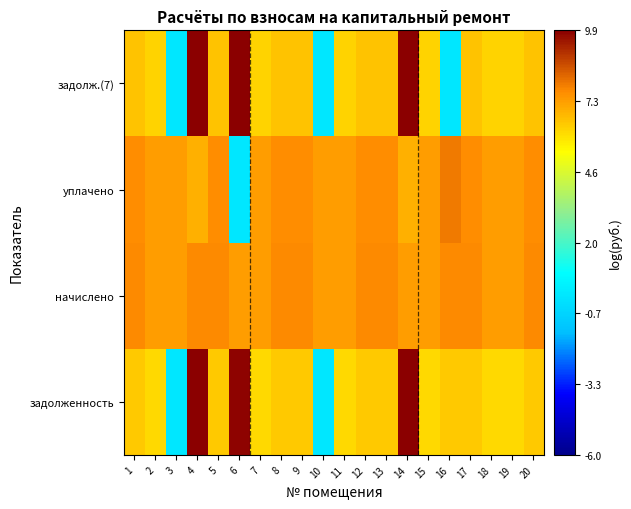

How many distinct data groups are displayed?

4